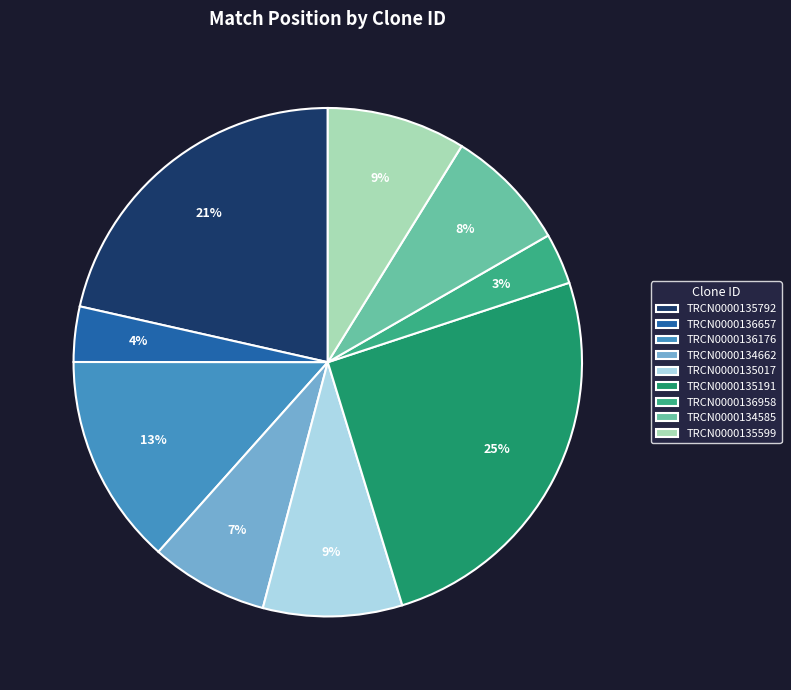

Which category has the biggest portion of the pie?

TRCN0000135191